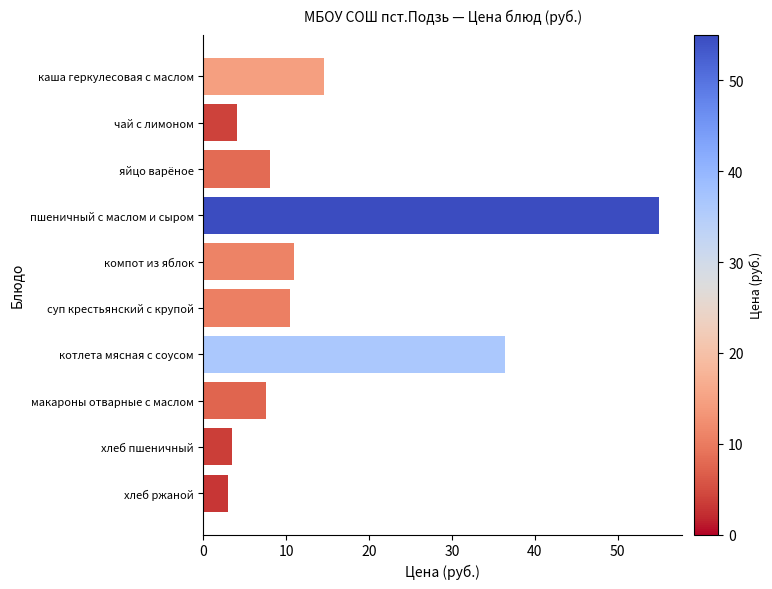

How many distinct data groups are displayed?

1